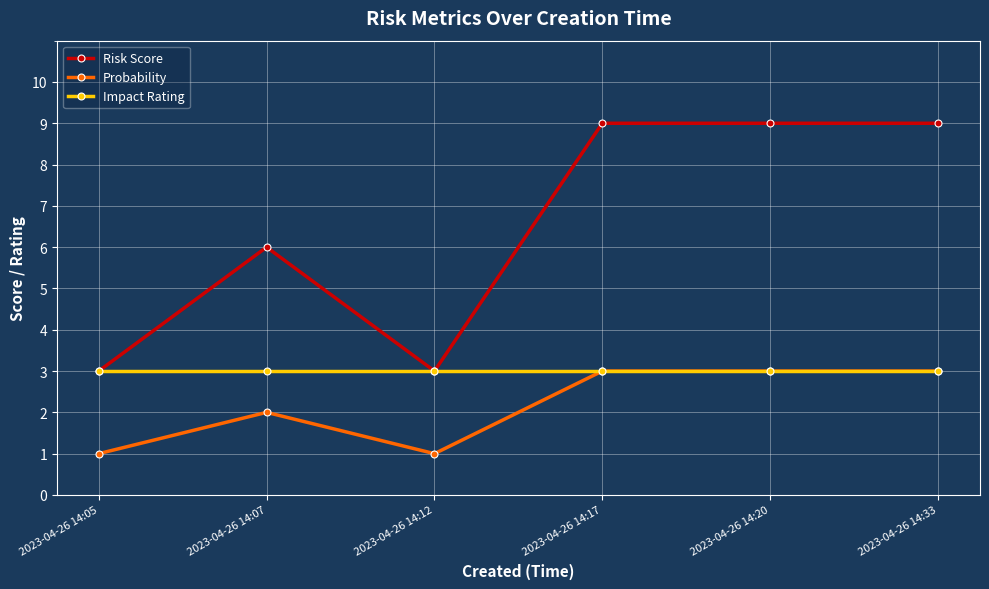

What is the difference between the second highest and second lowest values in the Risk Score series?

6